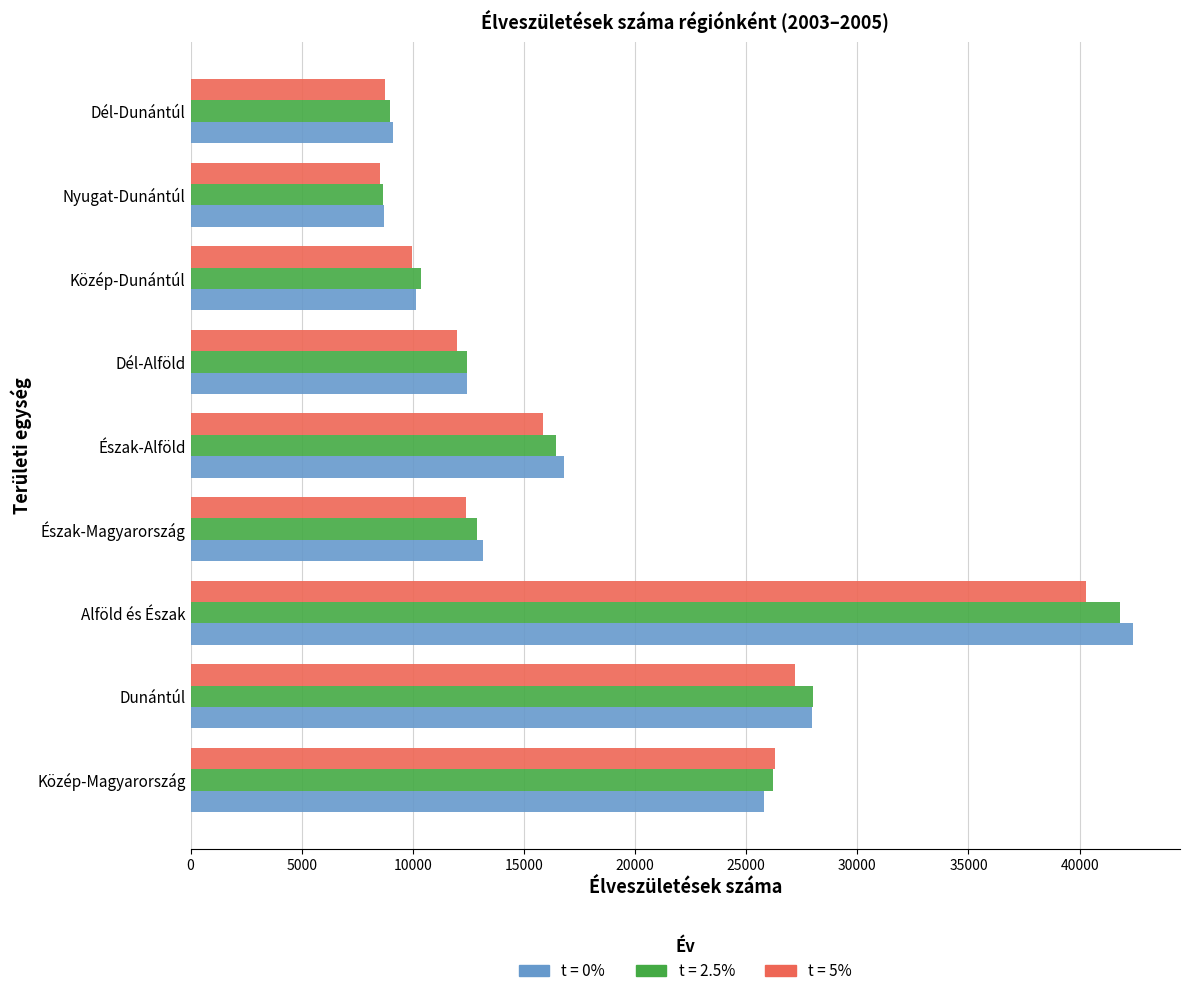

What is the total value across all series at Dél-Alföld?

36883